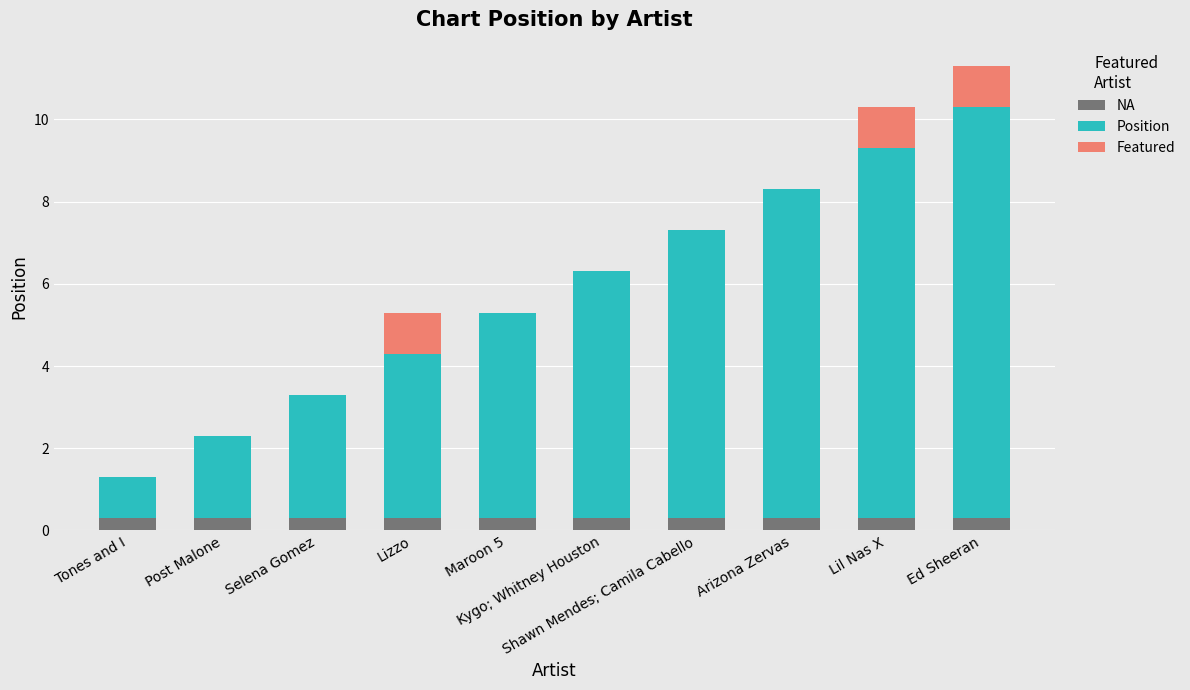

What is the highest value of the NA series?

0.3